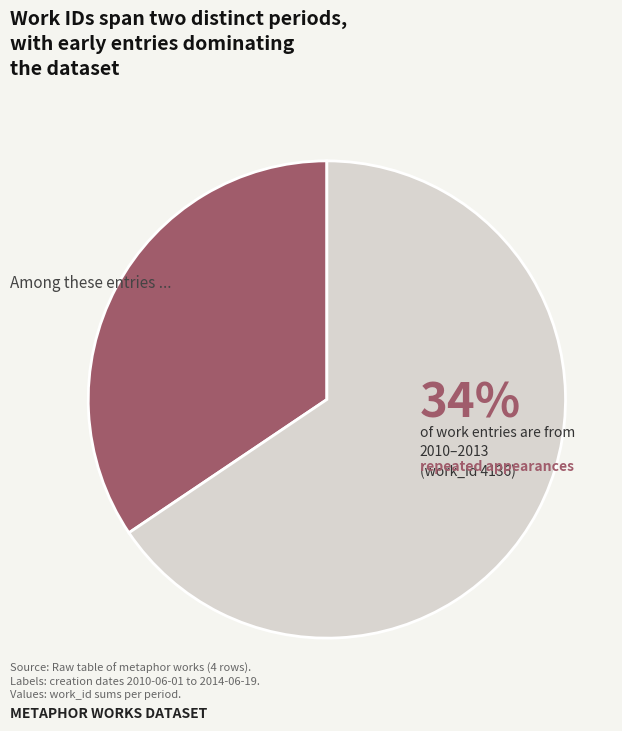

Does any single category account for the majority?

Yes